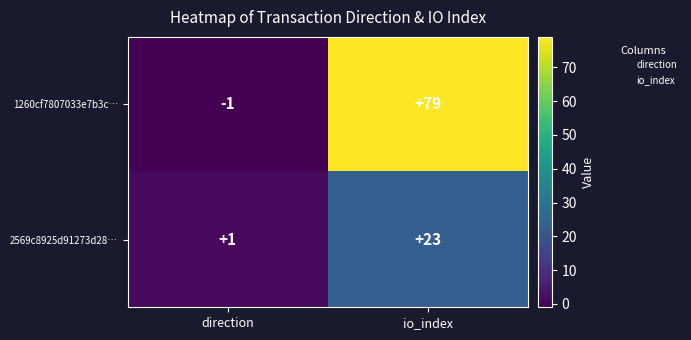

Count the number of data series in this chart.

2